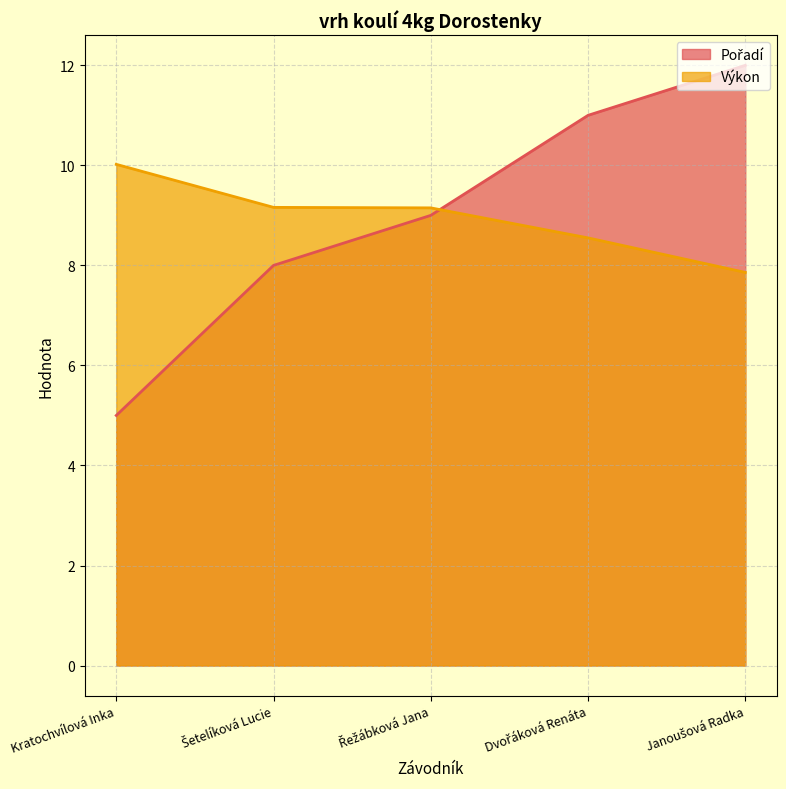

At how many categories does at least one series exceed 5?

5